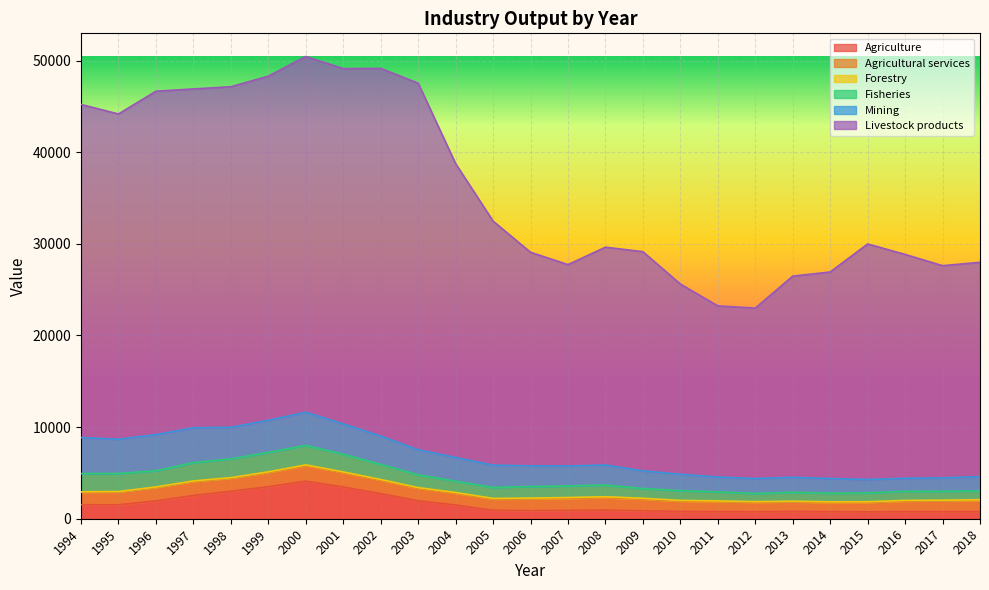

What is the difference between the second highest and second lowest values in the Livestock products series?

21329.3